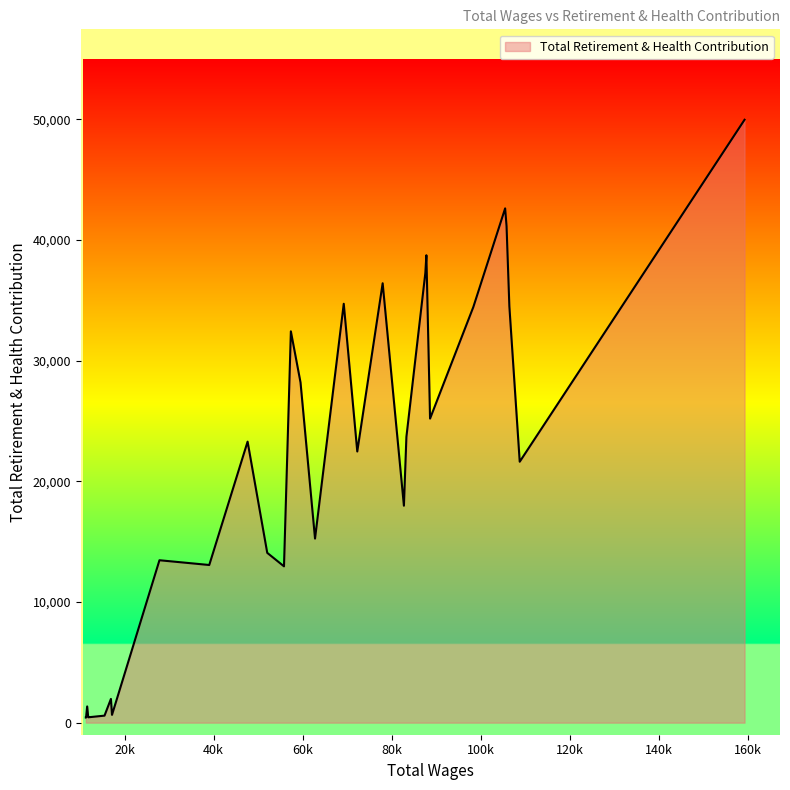

What is the maximum value shown in the chart?

49970